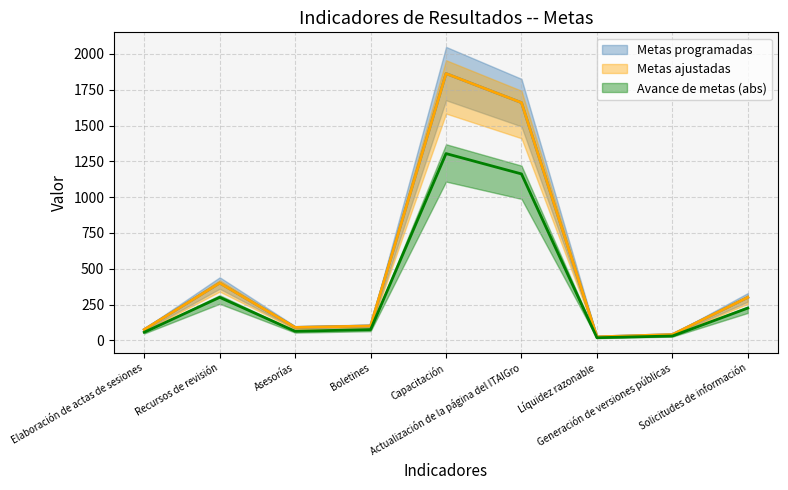

Which series has the widest spread of values?

Metas programadas